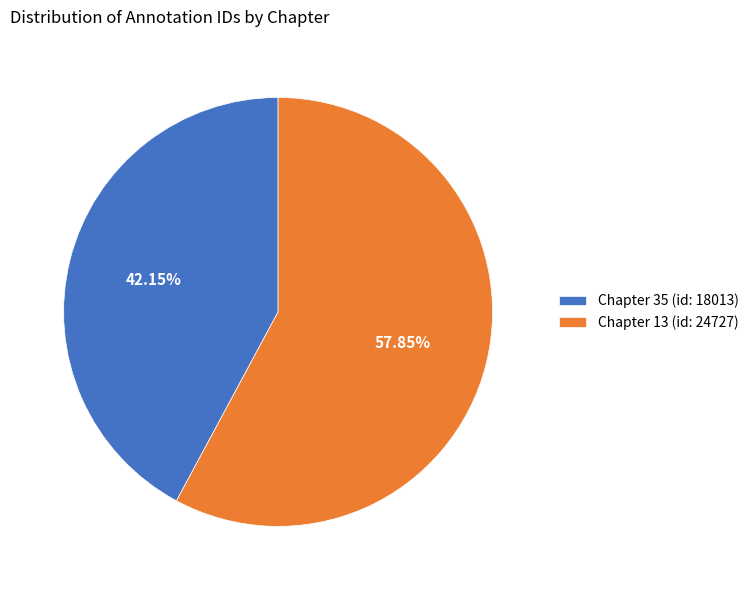

To the nearest percent, what portion does Chapter 13 (id: 24727) represent?

58%